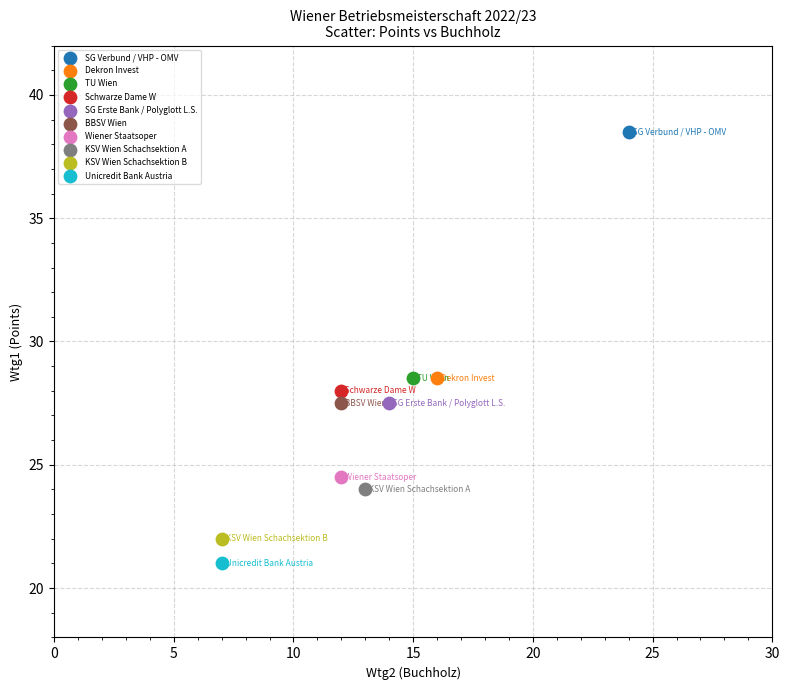

What are all the series names shown in the legend?

SG Verbund / VHP - OMV, Dekron Invest, TU Wien, Schwarze Dame W, SG Erste Bank / Polyglott L.S., BBSV Wien, Wiener Staatsoper, KSV Wien Schachsektion A, KSV Wien Schachsektion B, Unicredit Bank Austria